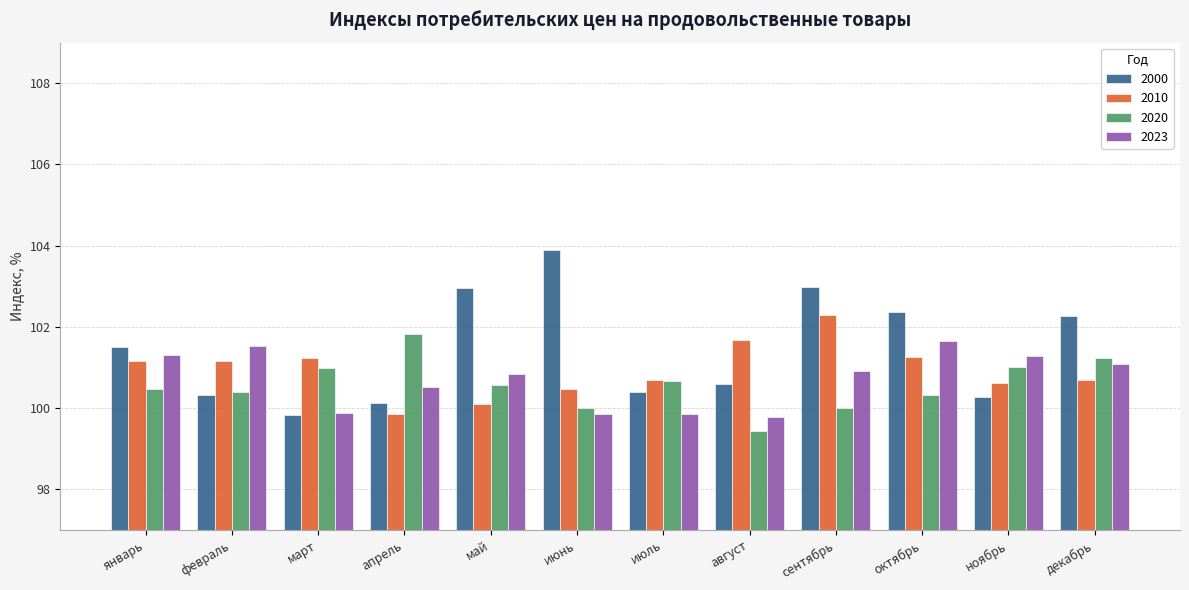

Which series has the largest total across all categories?

2000